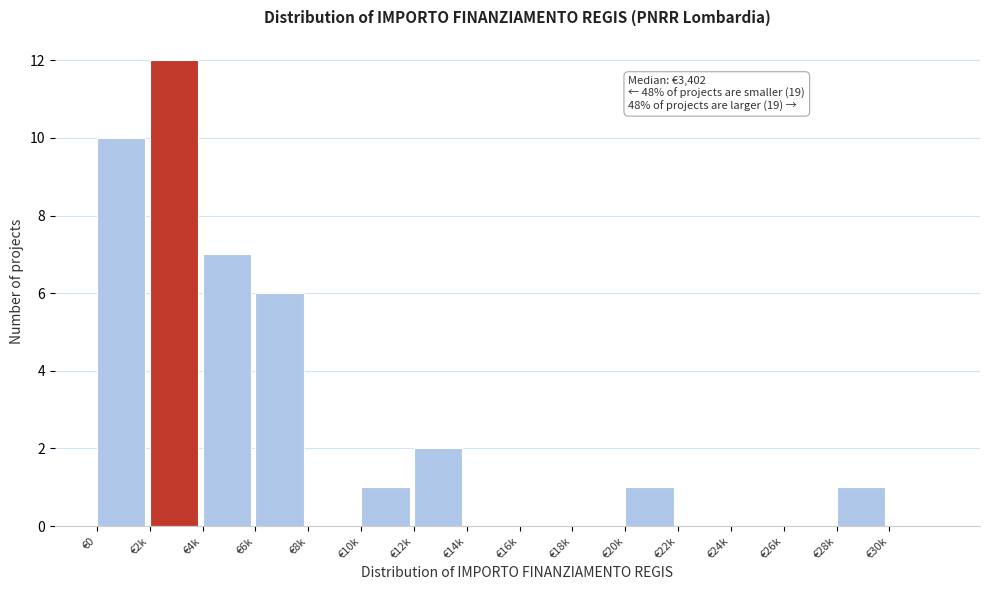

Reading right to left, extract all data points from this chart.

€30k=0	€28k=1	€26k=0	€24k=0	€22k=0	€20k=1	€18k=0	€16k=0	€14k=0	€12k=2	€10k=1	€8k=0	€6k=6	€4k=7	€2k=12	€0=10